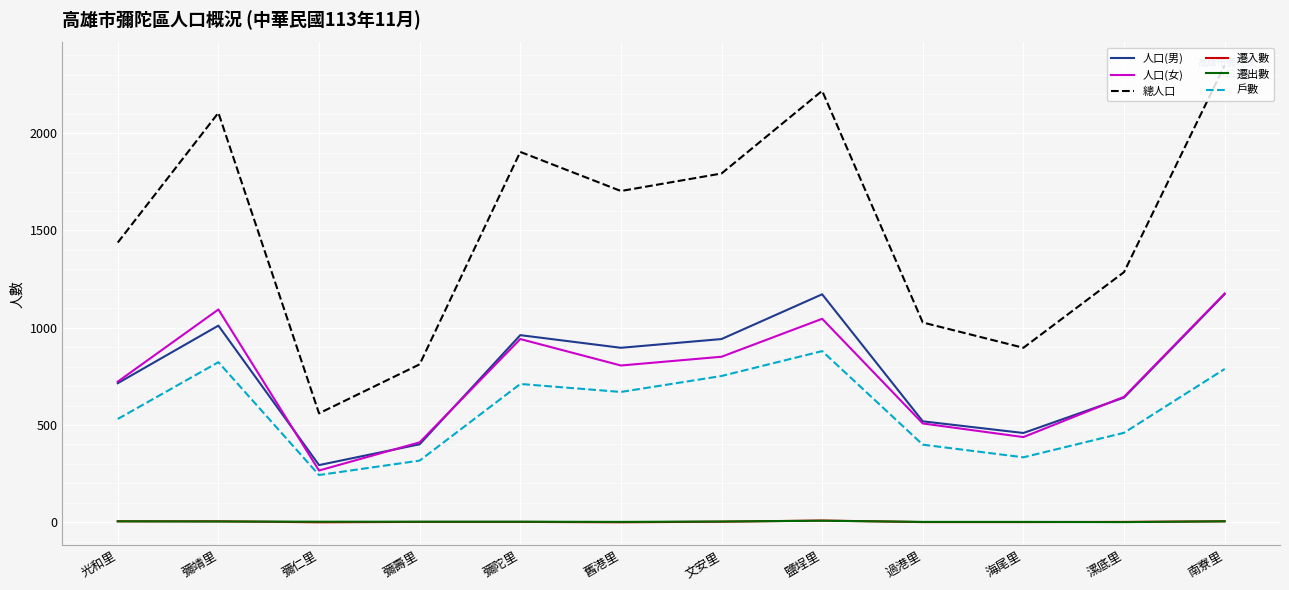

The value of 人口(男) at 鹽埕里 is 2000. True or false?

False